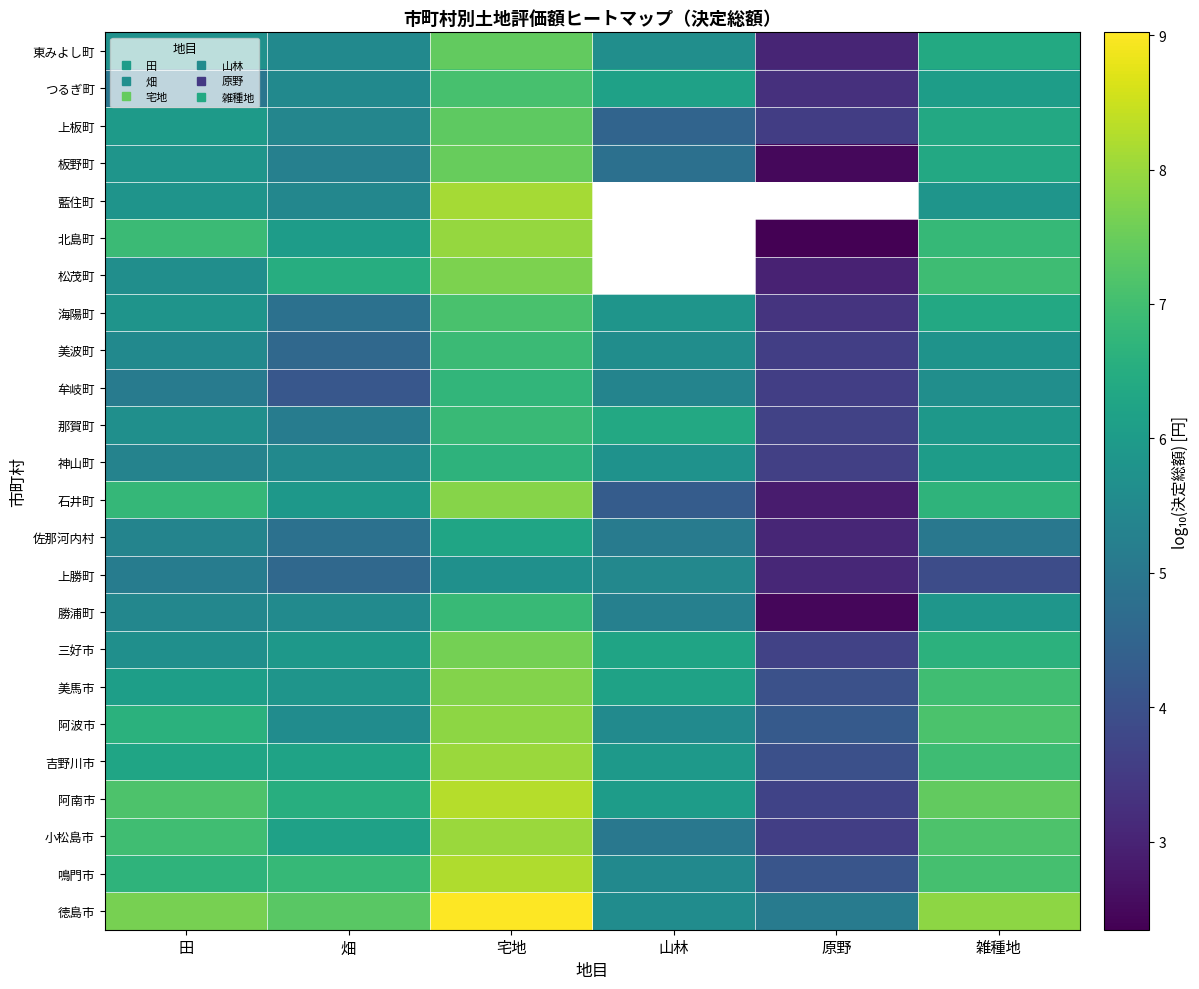

Is it true that 吉野川市 equals 9.5 at 山林?

False